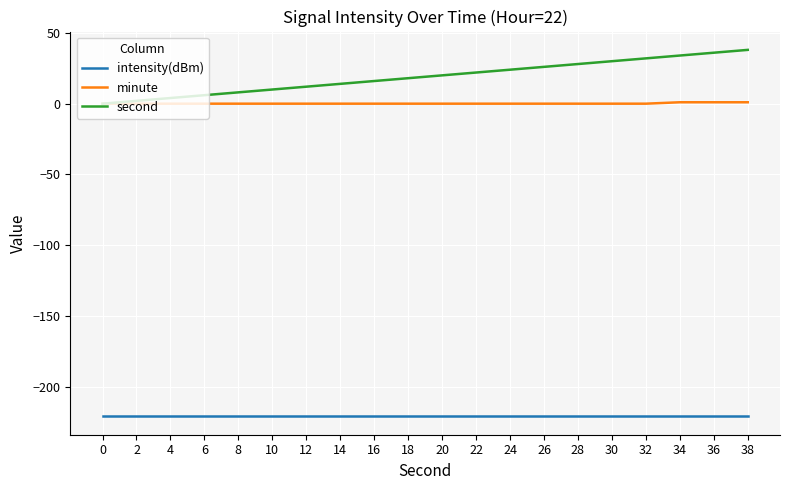

What is the maximum value shown in the chart?

38.0